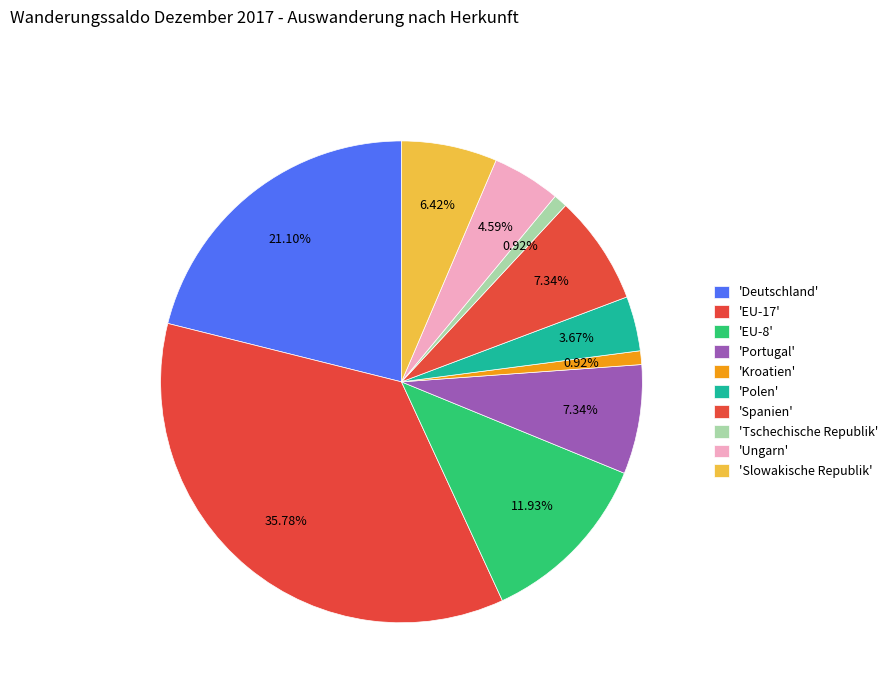

How many slices are in this pie chart?

10